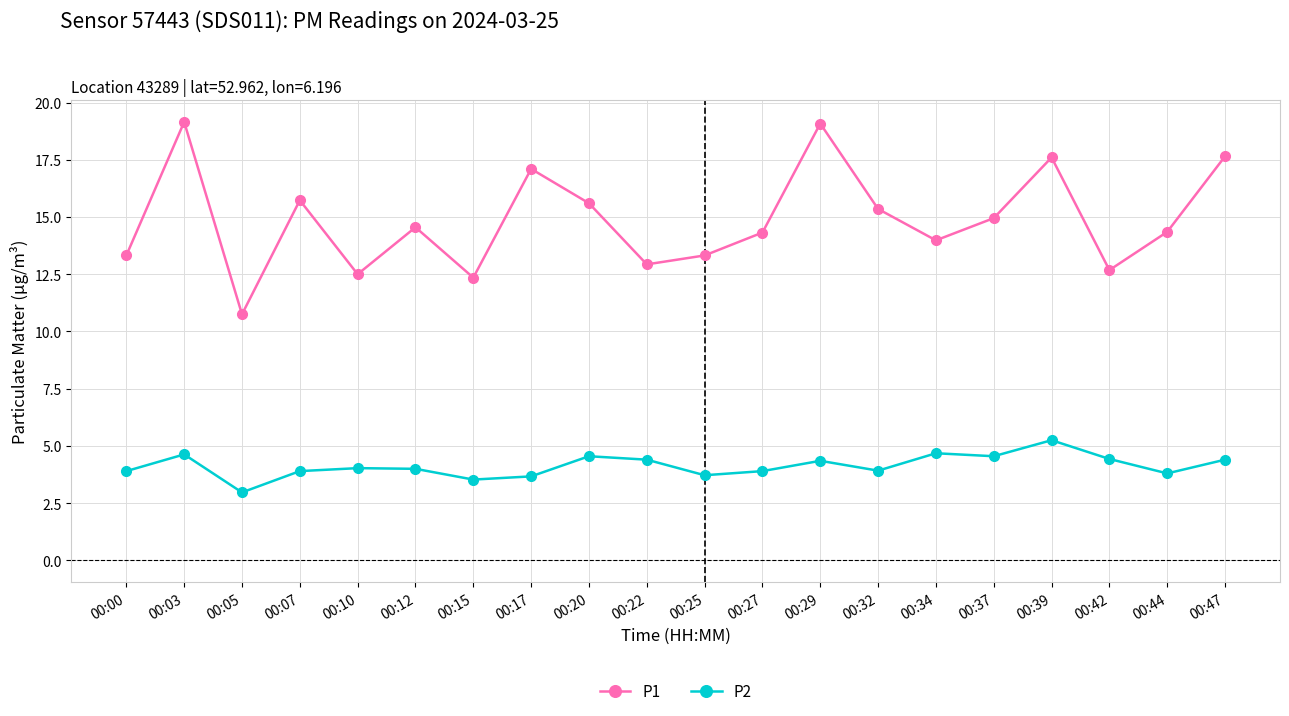

At 00:10, list the series in order from smallest to largest.

P2, P1